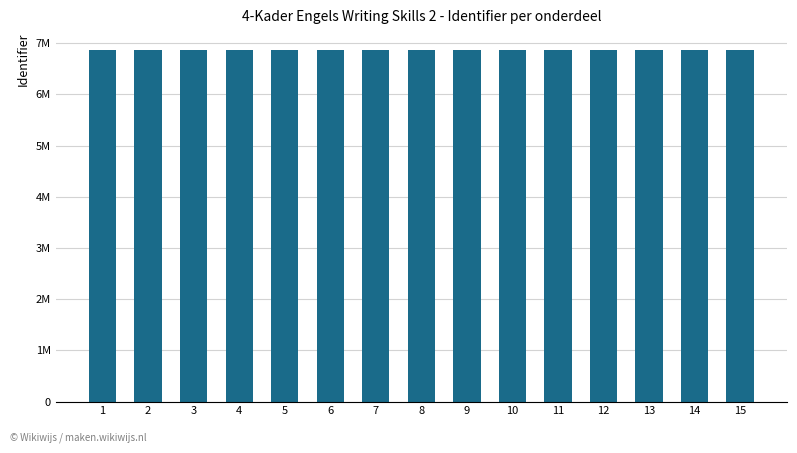

Does the chart contain any negative values?

No